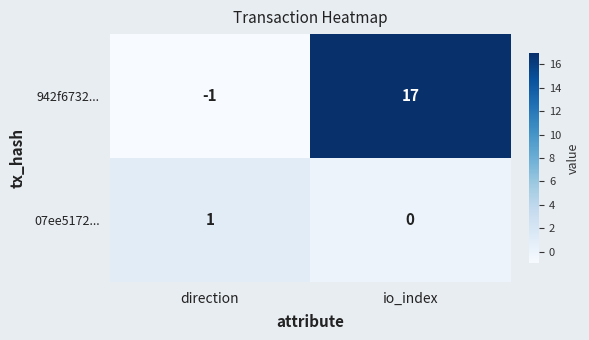

Which category has the highest value across all series?

io_index